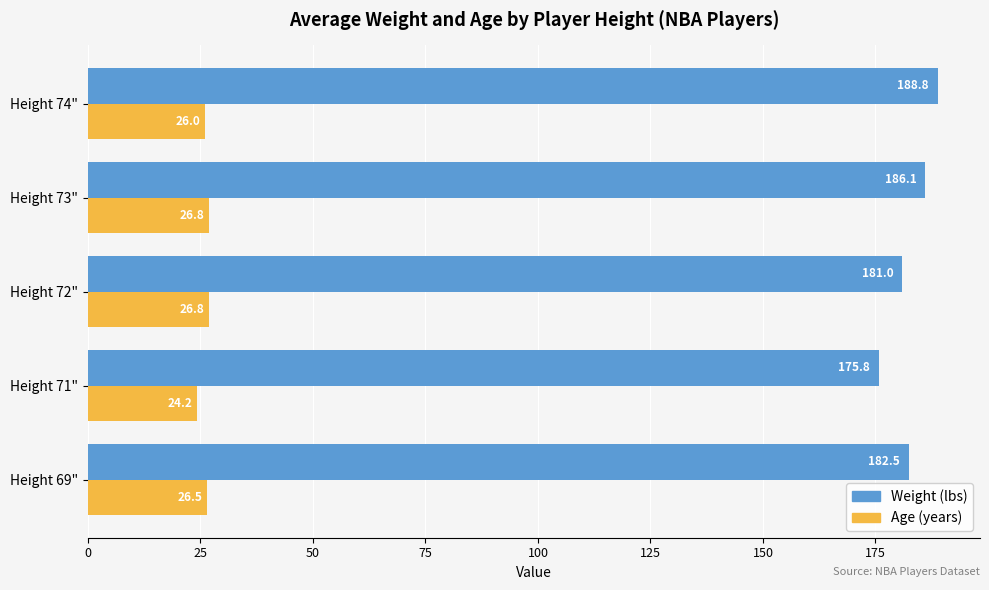

What is the total value across all series at Height 73"?

212.9